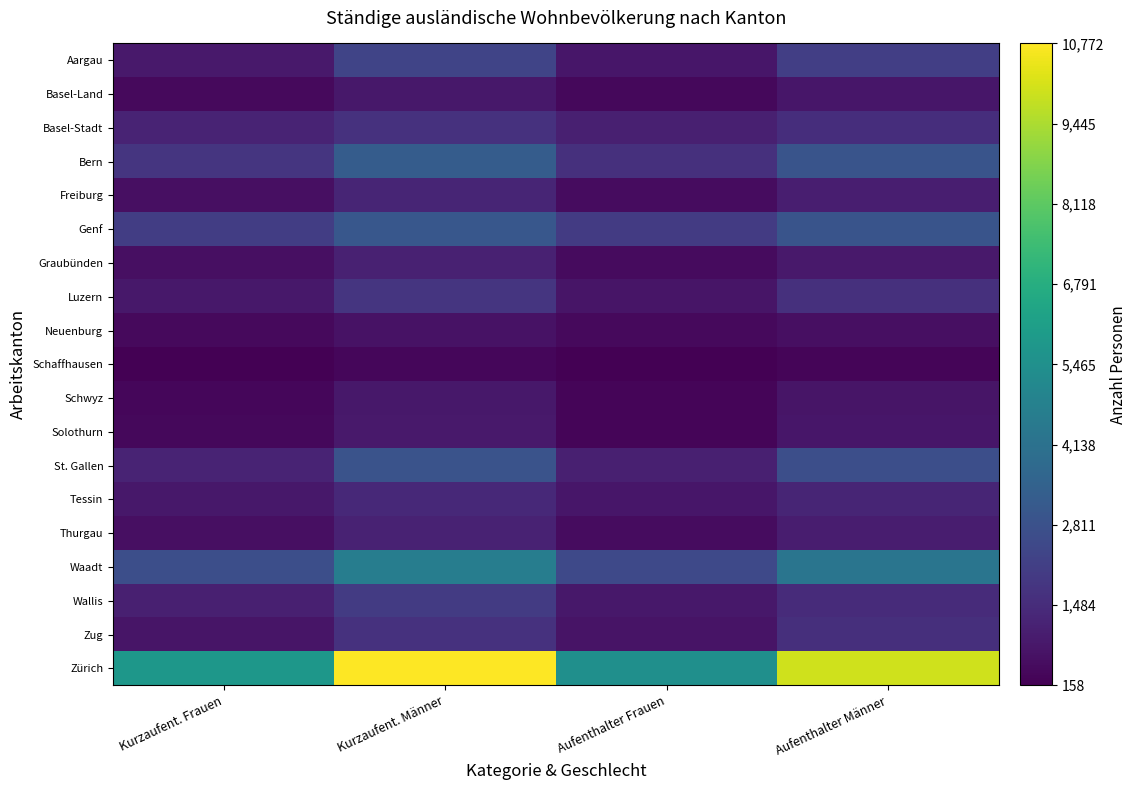

What is the difference between the highest and lowest values at Aufenthalter Männer?

9693